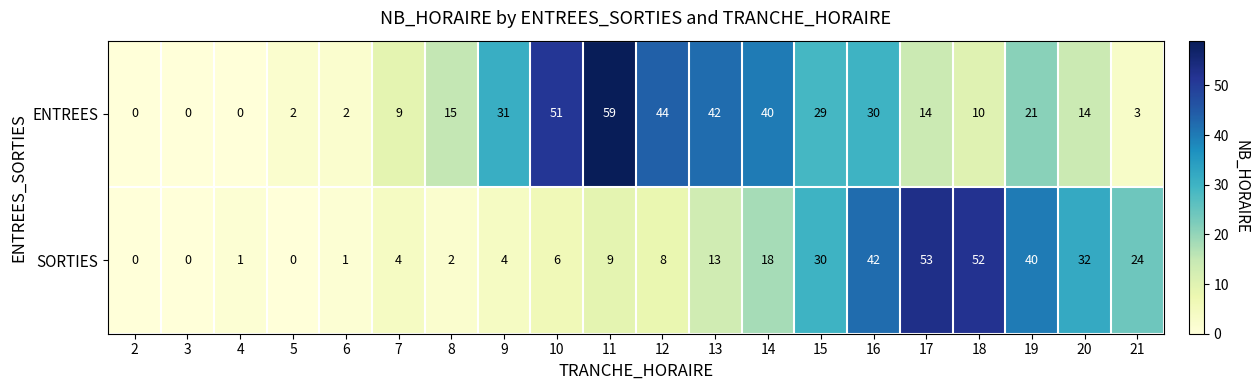

Where is SORTIES nearest to the value 26?

21